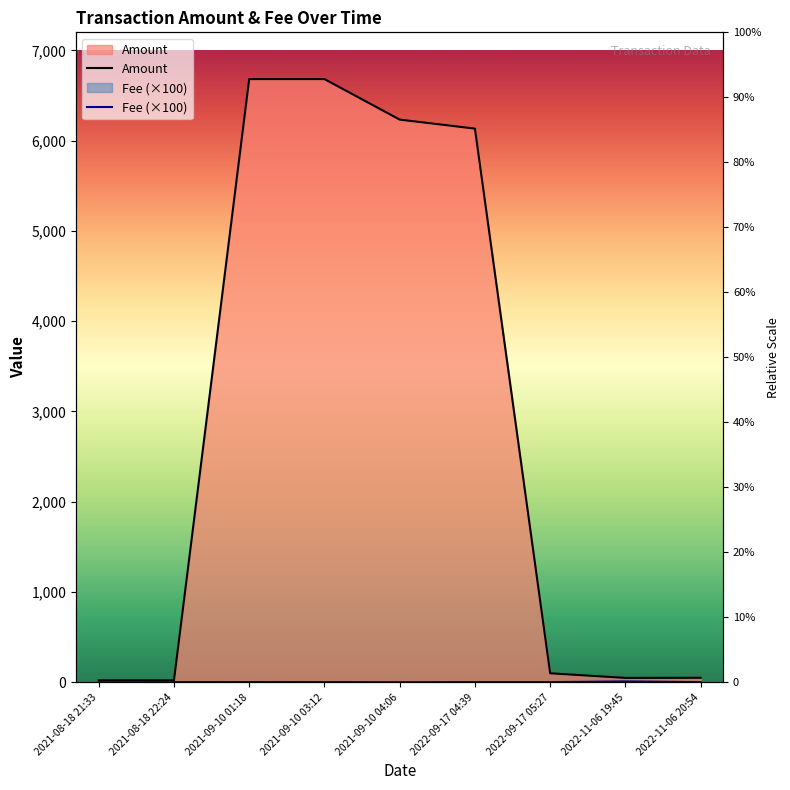

At which category is the sum across all series the highest?

2021-09-10 01:18